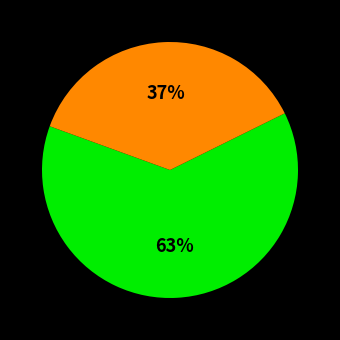

Is there any slice that represents more than half of the pie?

Yes